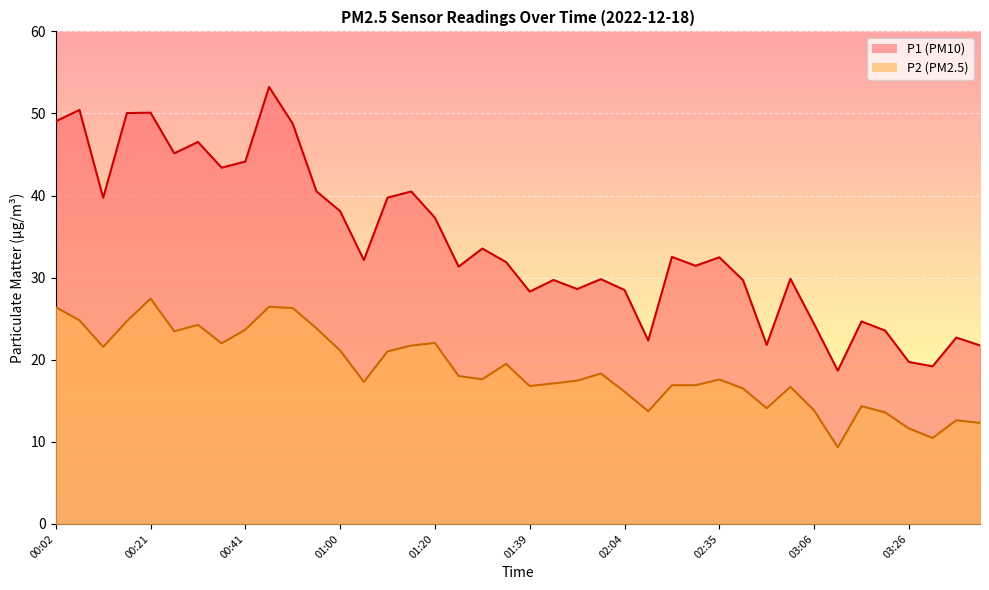

How many data points does each series have?

40